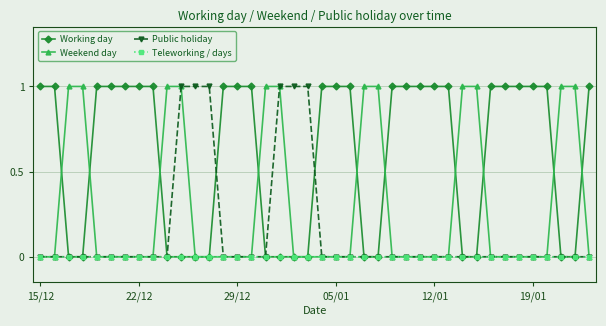

Rank the series by their average value, from highest to lowest.

Working day, Weekend day, Public holiday, Teleworking / days